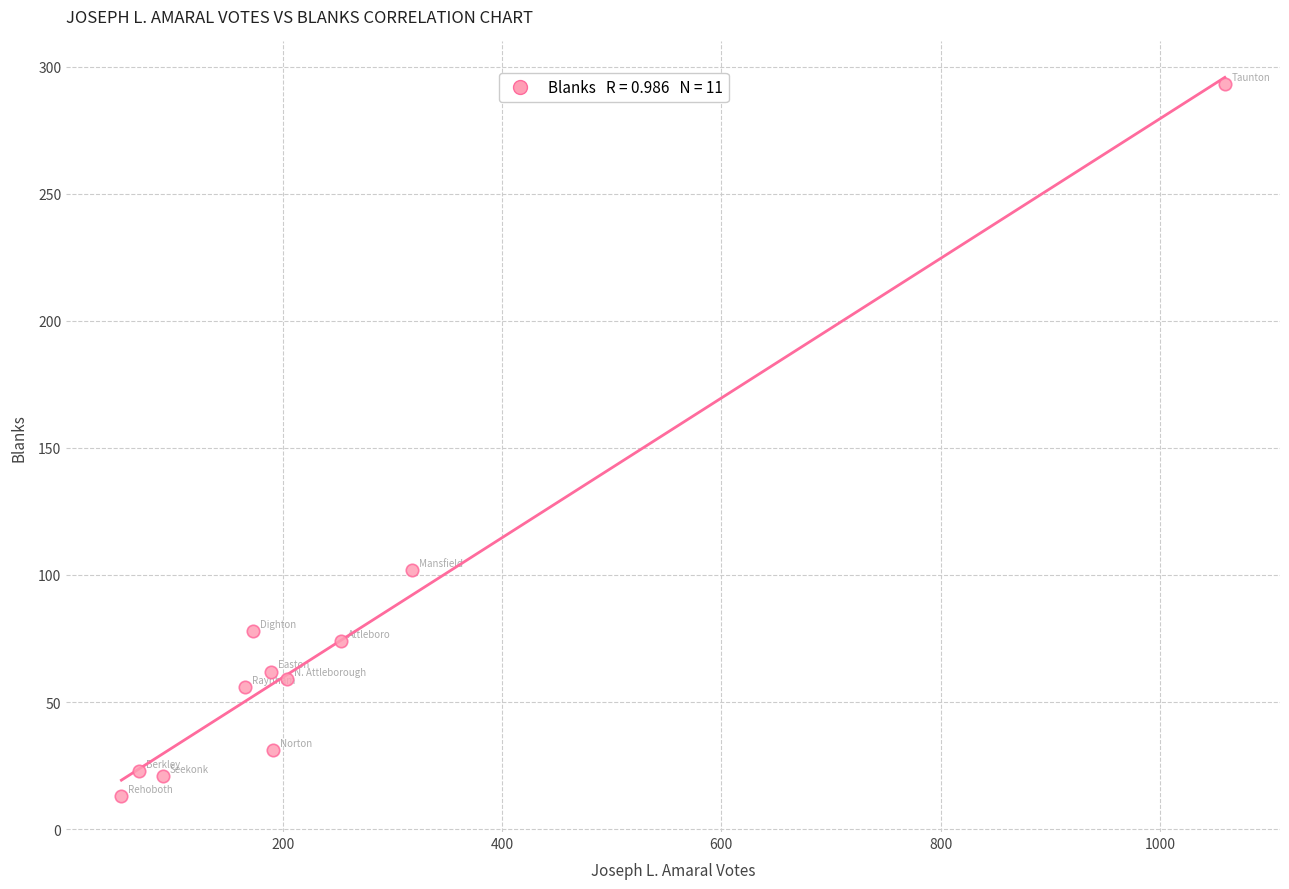

What Y value in the scatter plot is closest to 153?

102